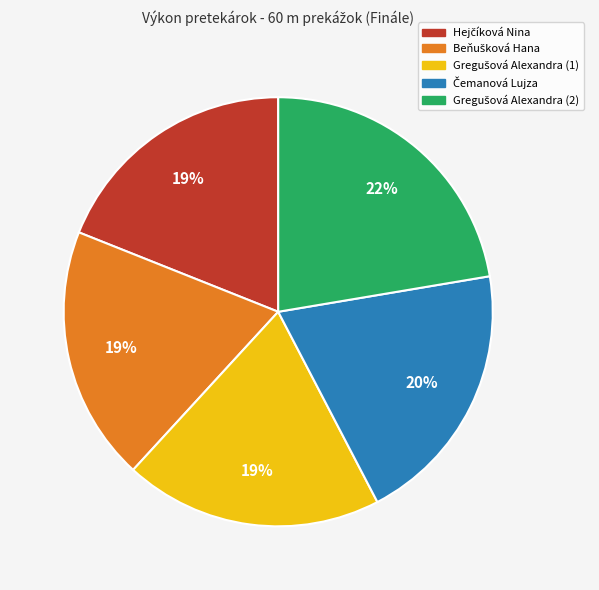

To the nearest percent, what is the average slice percentage?

20%